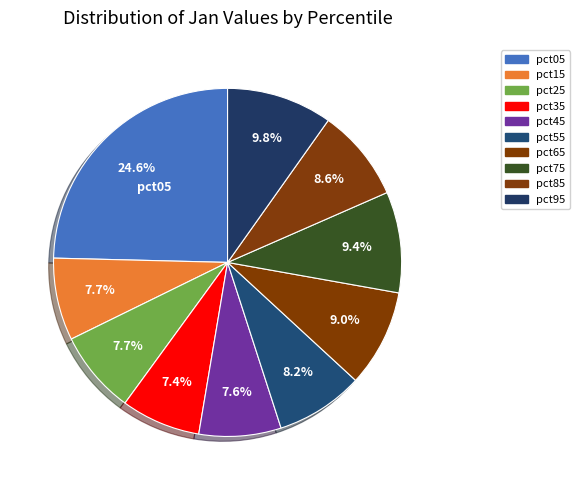

To the nearest percent, what percentage of the pie is pct75?

9%